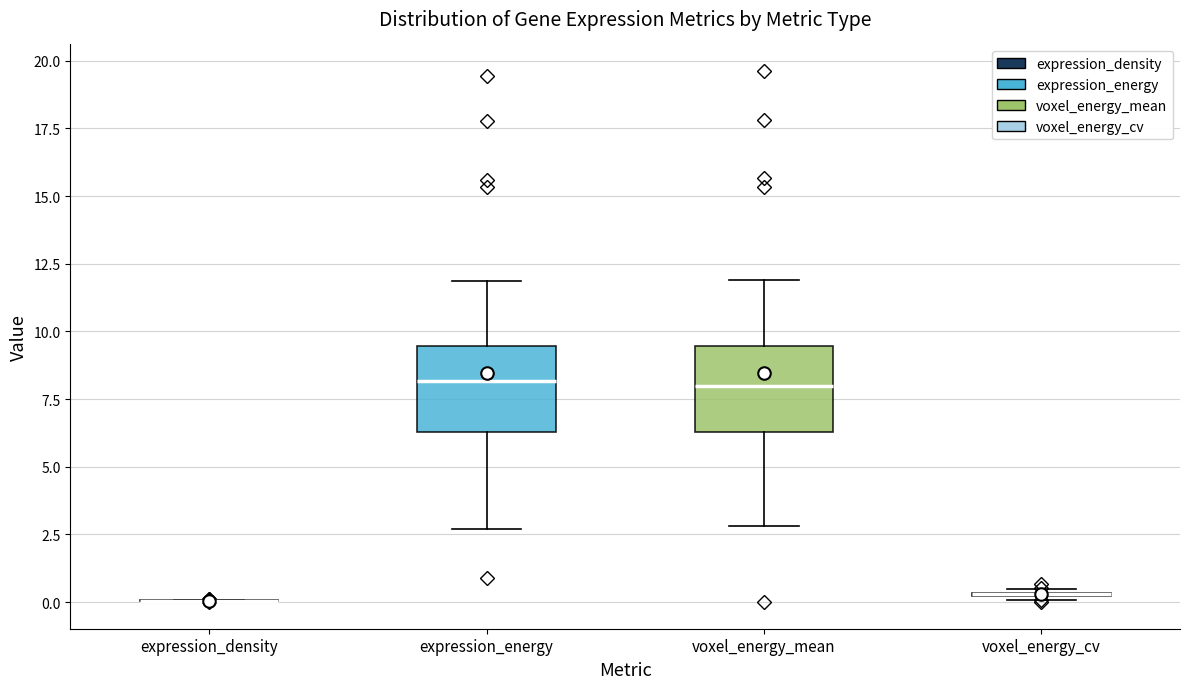

Reading left to right, transcribe this box plot: for each box, give where its median line is, the range the box spans, and where its two whiskers end, as read against the y-axis. The values are not printed on the chart, so give them approximately, as read against the axis.

expression_density: box collapsed to a line at 0.0, whiskers 0.0 to 0.0
expression_energy: median 8.0, box 6.5 to 9.5, whiskers 2.5 to 12.0
voxel_energy_mean: median 8.0, box 6.5 to 9.5, whiskers 3.0 to 12.0
voxel_energy_cv: box collapsed to a line at 0.5, whiskers 0.0 to 0.5